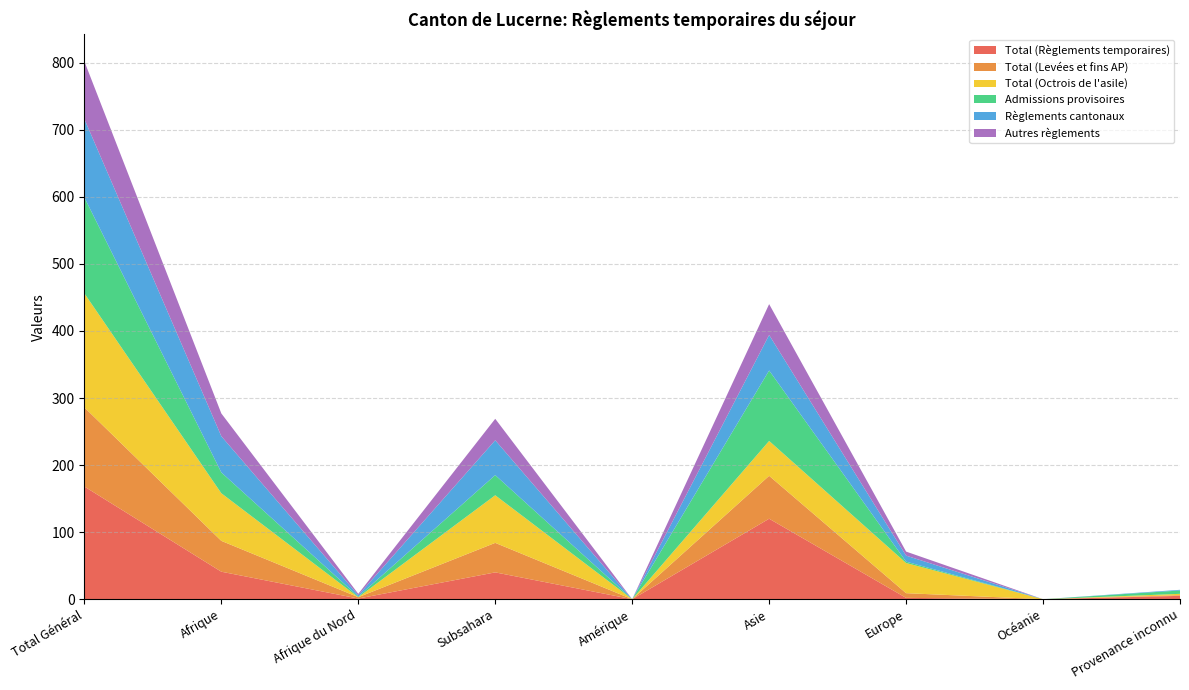

Reading left to right, transcribe all the data shown in this chart.

Total (Règlements temporaires): 168	41	1	40	0	120	2	0	5
Total (Levées et fins AP): 118	46	2	44	0	64	7	0	1
Total (Octrois de l'asile): 170	71	0	71	0	52	45	0	2
Admissions provisoires: 143	31	1	30	0	105	2	0	5
Règlements cantonaux: 117	54	2	52	0	53	9	0	1
Autres règlements: 86	34	2	32	0	46	6	0	0